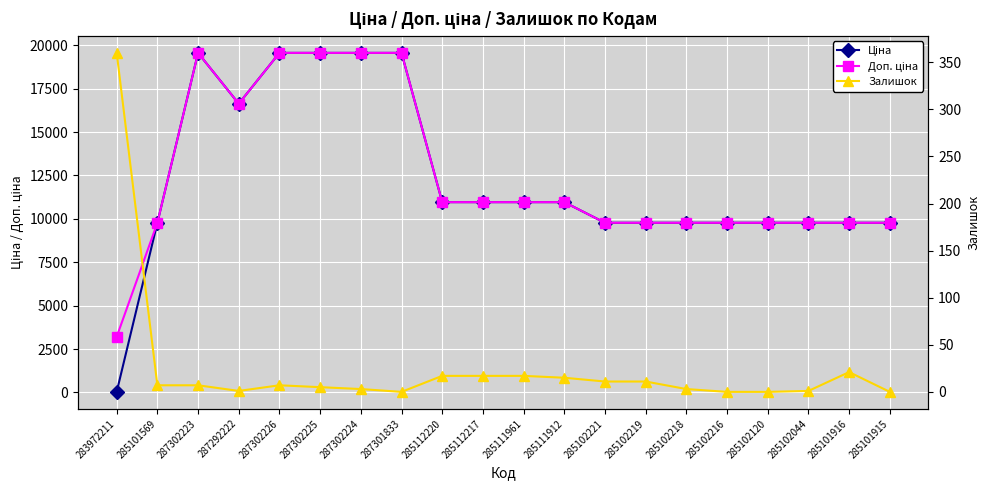

What is the maximum value for Доп. ціна?

19564.9